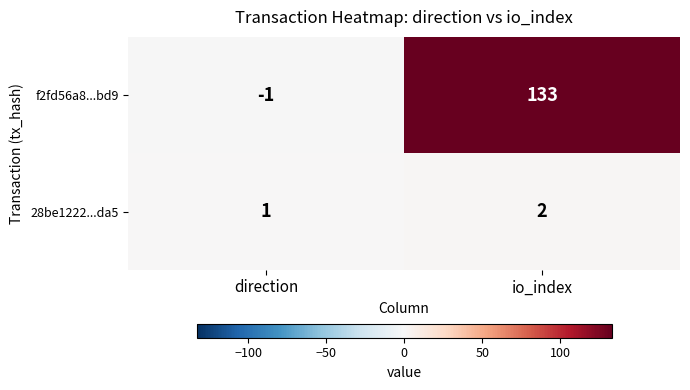

At which category is the sum across all series the highest?

io_index